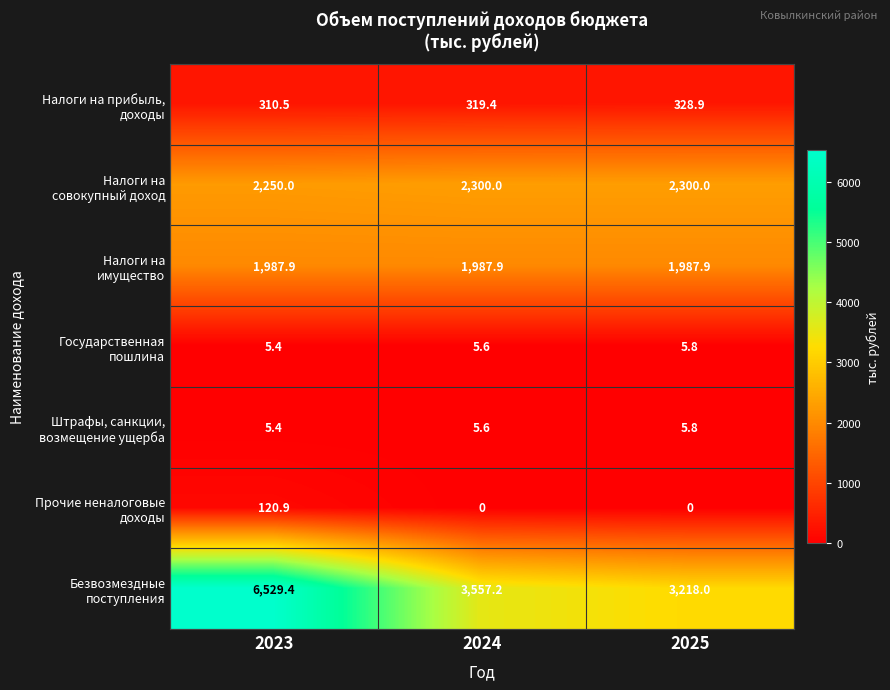

What is the difference between the highest and lowest values at 2024?

3557.2